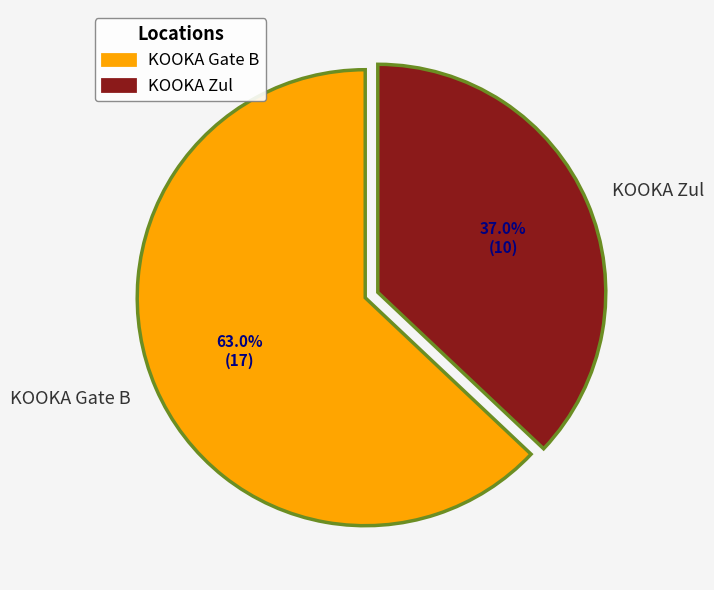

Which slice is the smallest?

KOOKA Zul